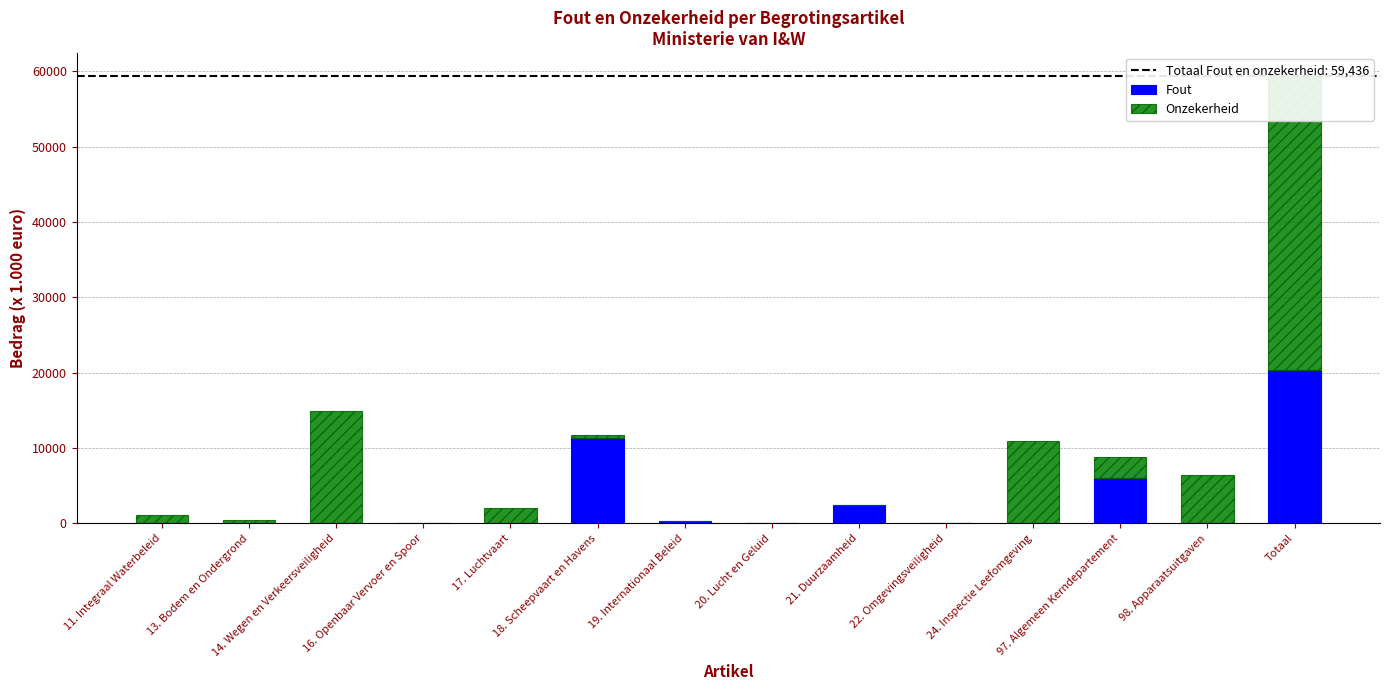

What are all the series names shown in the legend?

Fout, Onzekerheid